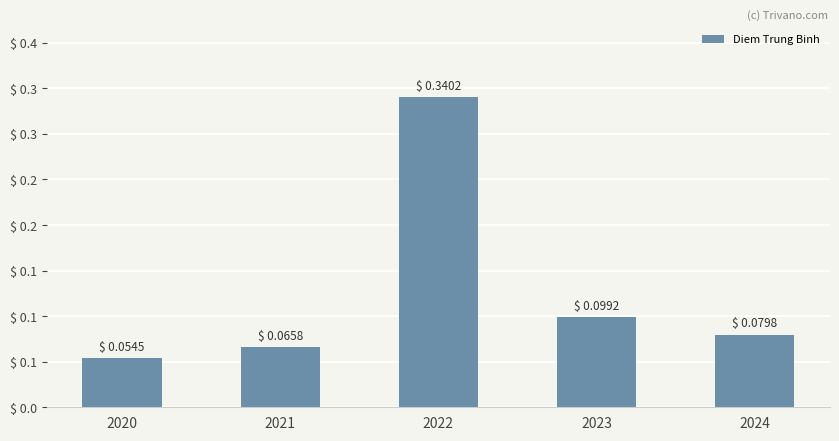

Are the bars horizontal?

No